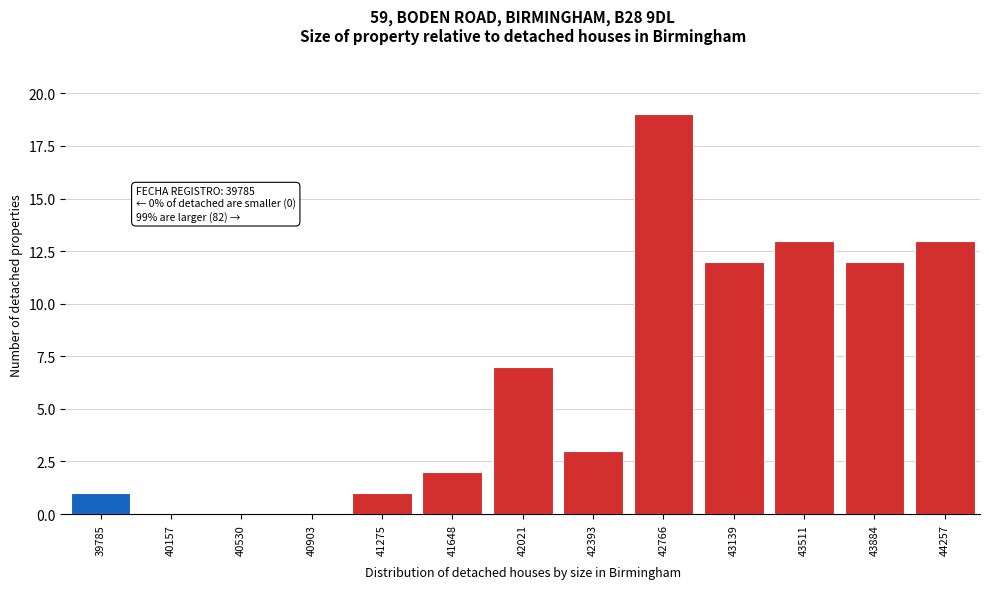

Reading right to left, what are all the values shown in this chart?

44257=13	43884=12	43511=13	43139=12	42766=19	42393=3	42021=7	41648=2	41275=1	40903=0	40530=0	40157=0	39785=1